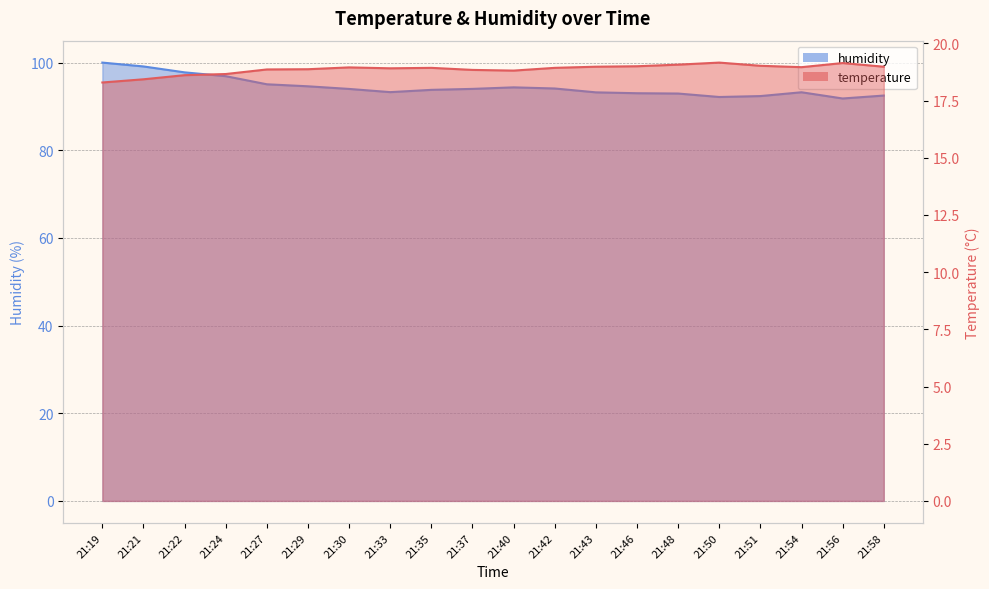

What is the spread (max minus min) of values at 21:30?

75.0